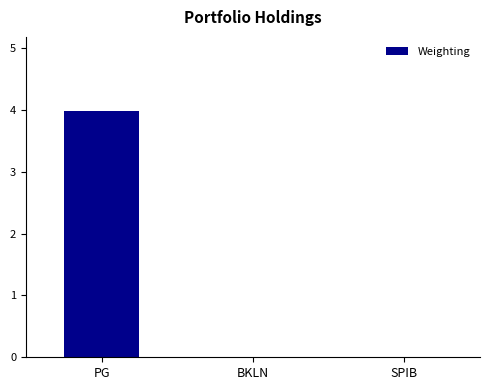

Which has a higher value, PG or SPIB?

PG